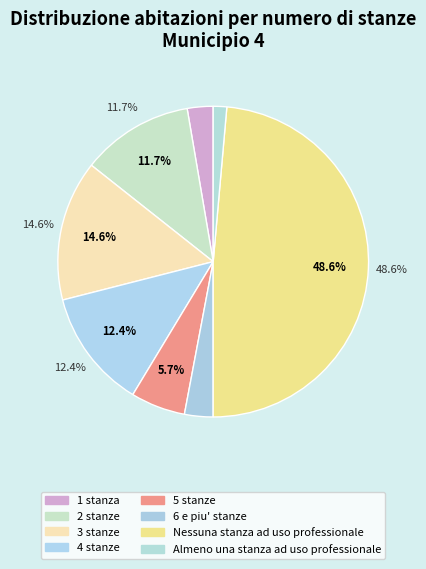

Which has a higher value, Nessuna stanza ad uso professionale or 3 stanze?

Nessuna stanza ad uso professionale